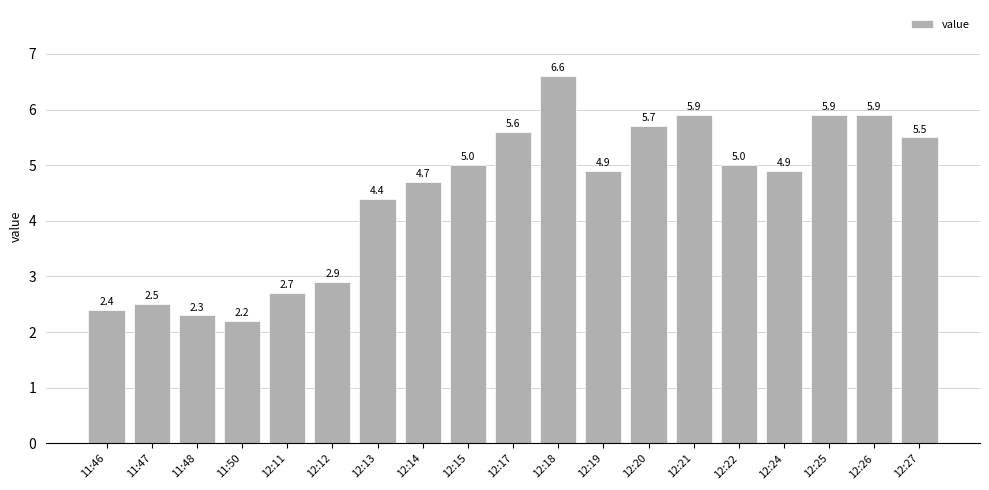

What is the minimum value shown in the chart?

2.2